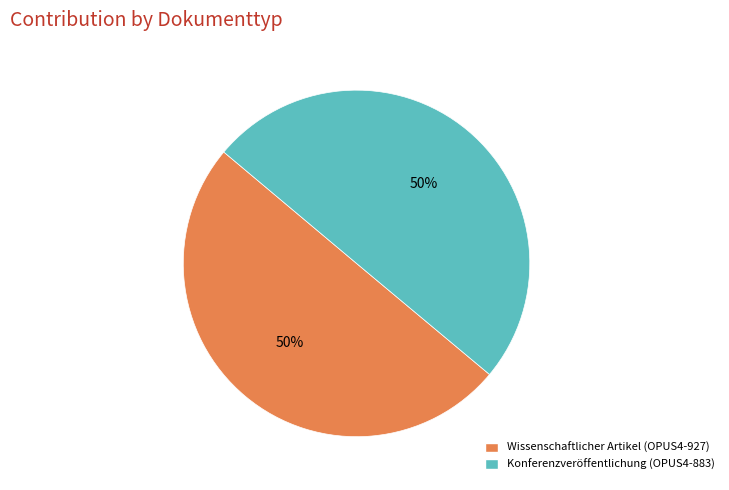

Is it true that Konferenzveröffentlichung (OPUS4-883) is 35% of the pie?

False